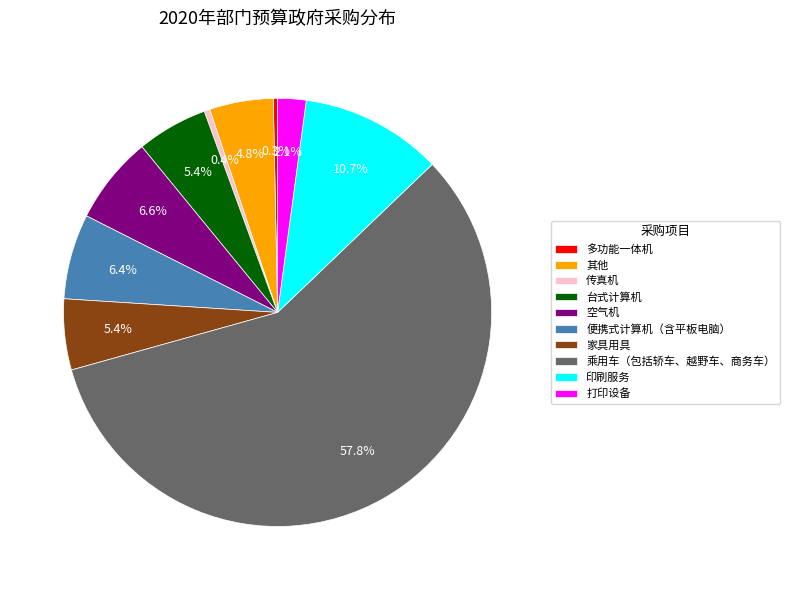

Which has a higher value, 印刷服务 or 空气机?

印刷服务